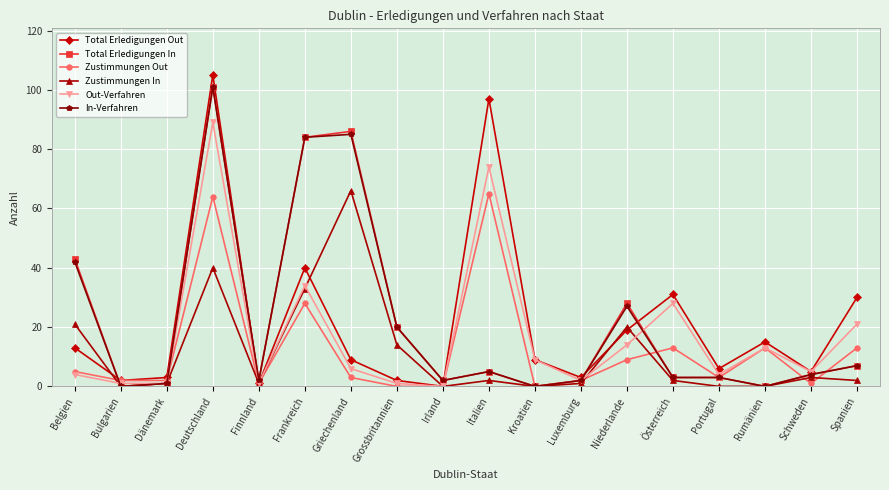

Between which two adjacent categories do Out-Verfahren and Total Erledigungen In first intersect?

Belgien and Bulgarien